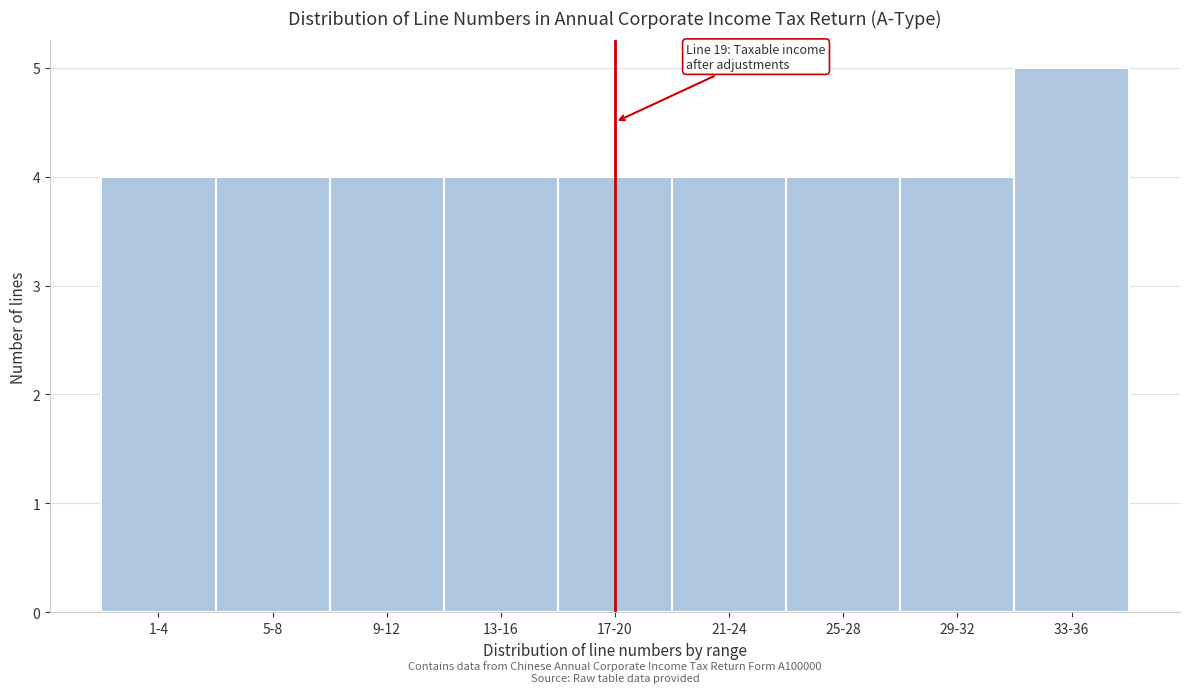

Reading left to right, transcribe all the data shown in this chart.

1-4=4	5-8=4	9-12=4	13-16=4	17-20=4	21-24=4	25-28=4	29-32=4	33-36=5